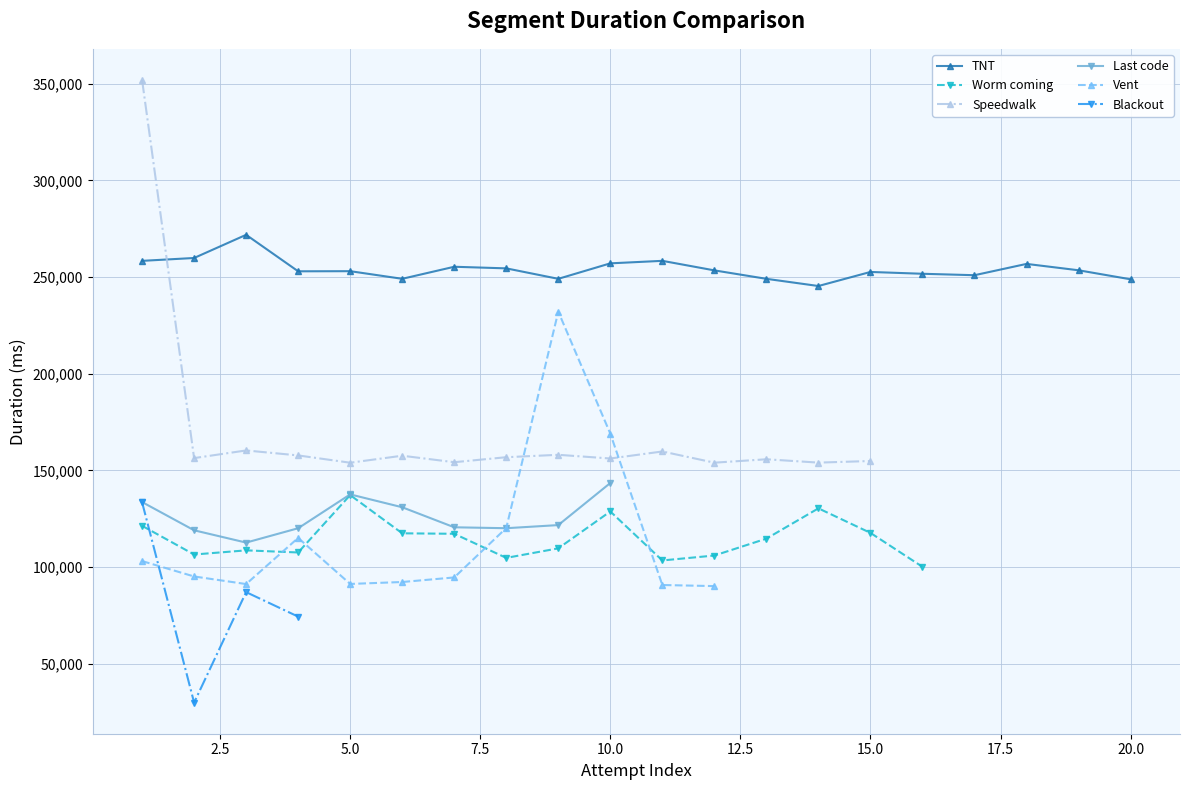

True or false: TNT has more than 0 points higher than both neighbors.

True